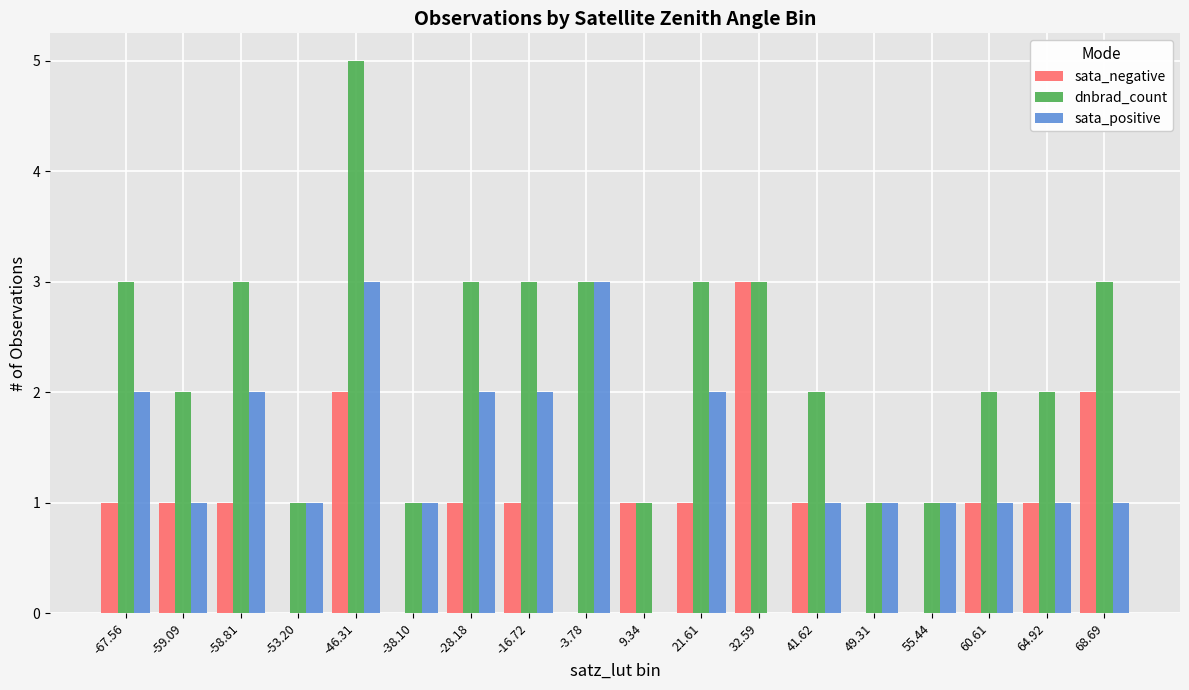

Reading right to left, what are all the values shown in this chart?

sata_negative: 2	1	1	0	0	1	3	1	1	0	1	1	0	2	0	1	1	1
dnbrad_count: 3	2	2	1	1	2	3	3	1	3	3	3	1	5	1	3	2	3
sata_positive: 1	1	1	1	1	1	0	2	0	3	2	2	1	3	1	2	1	2